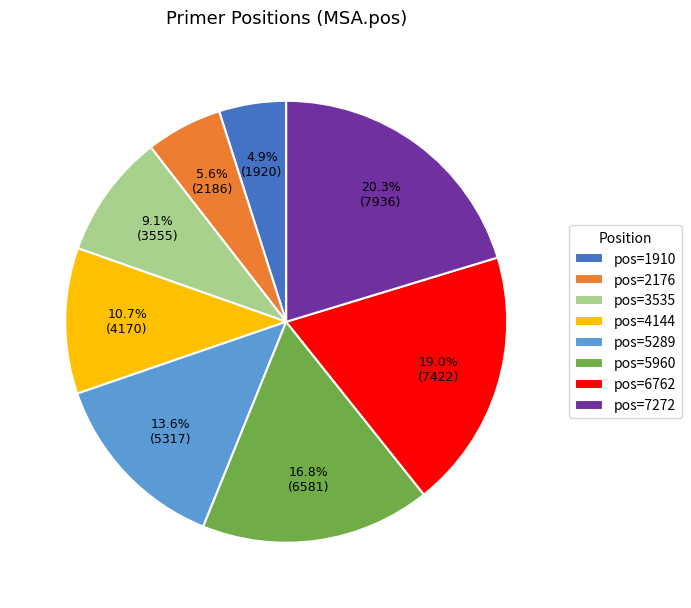

Does pos=3535 represent more than half of the total?

No